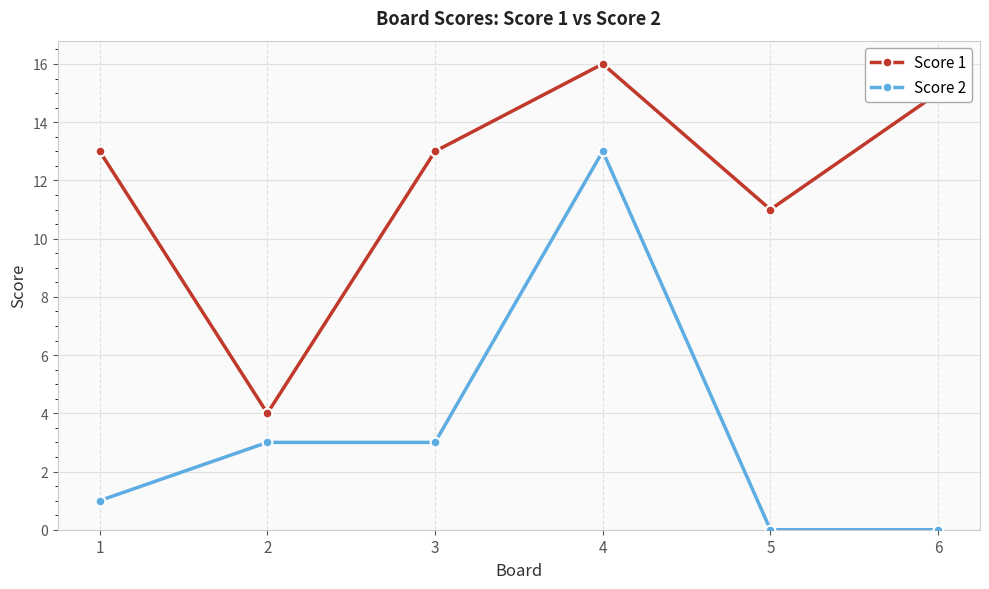

What is the lowest value of the Score 1 series?

4